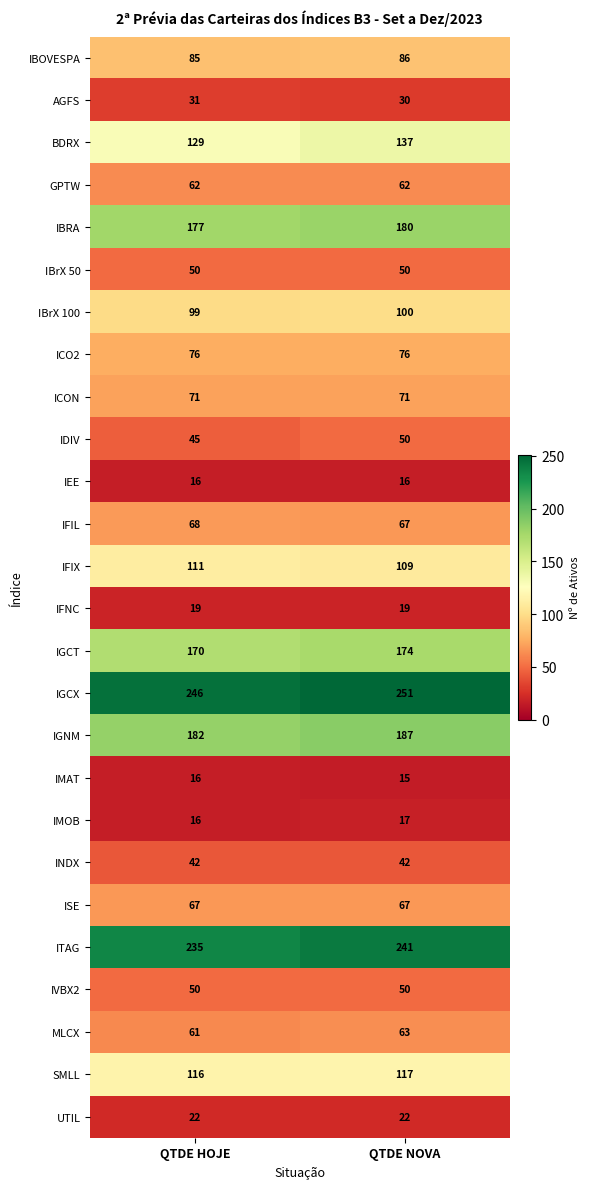

Which series changed the most between QTDE HOJE and QTDE NOVA?

BDRX